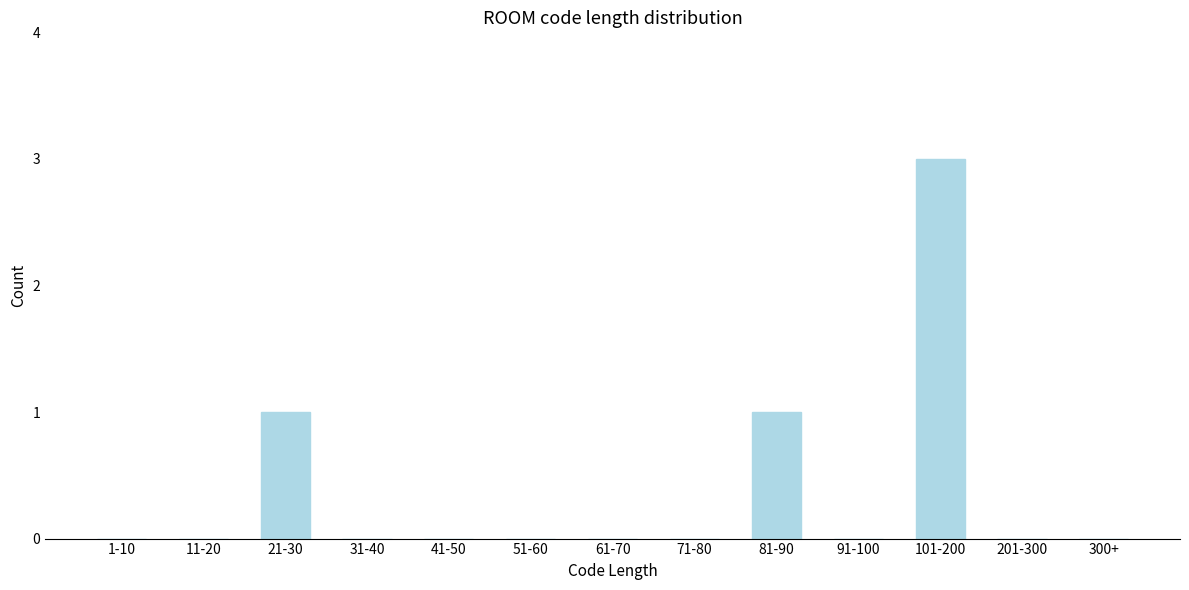

Reading right to left, list all the values displayed in this chart.

300+=0	201-300=0	101-200=3	91-100=0	81-90=1	71-80=0	61-70=0	51-60=0	41-50=0	31-40=0	21-30=1	11-20=0	1-10=0